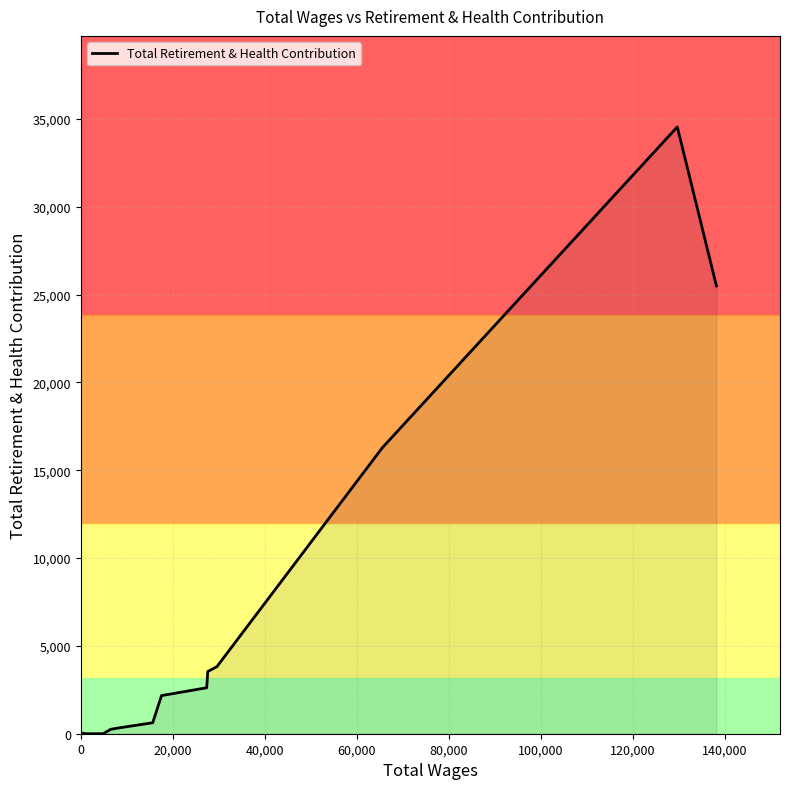

True or false: there are more than 0 points higher than both neighbors.

True